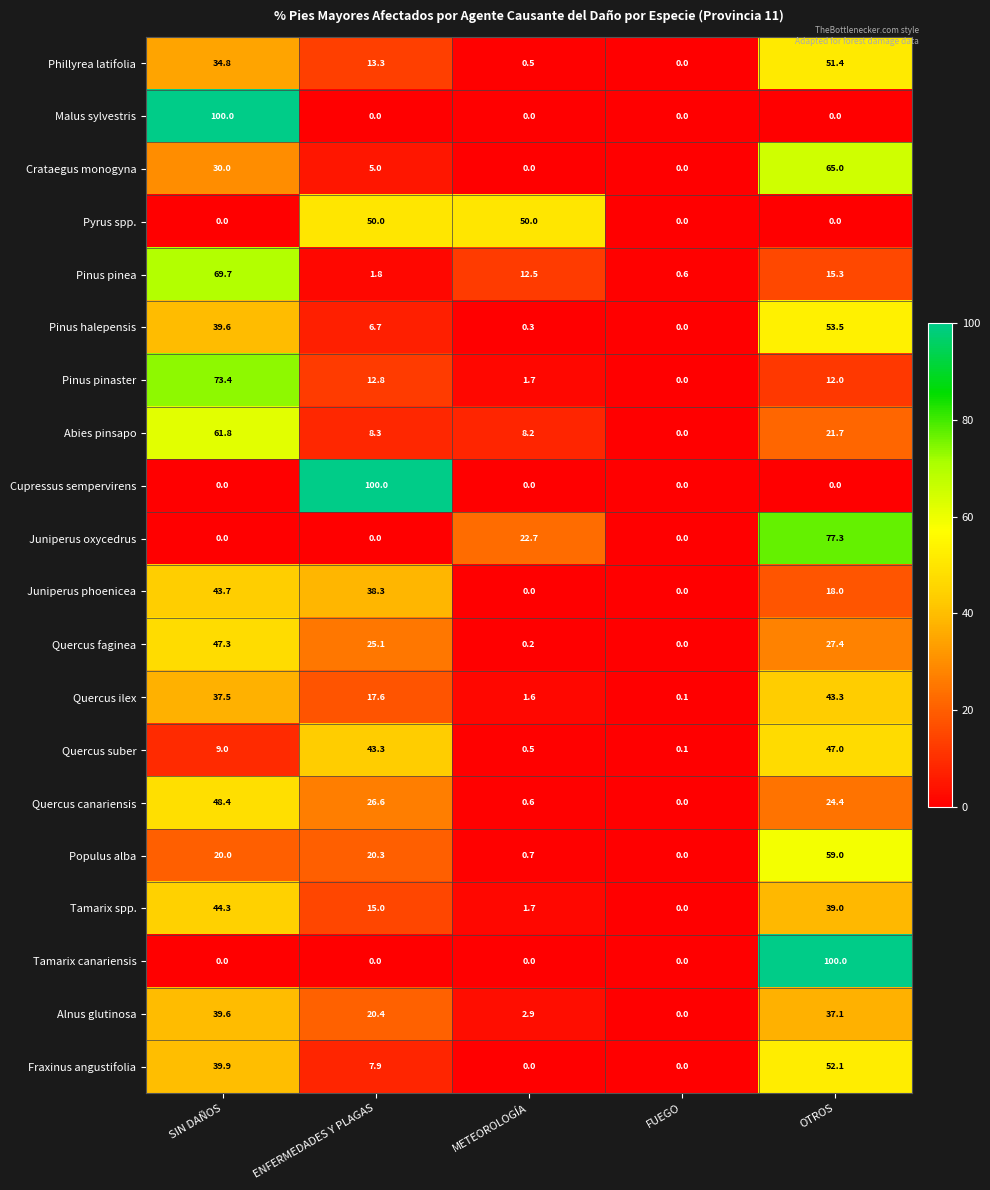

What is the spread (max minus min) of values at OTROS?

100.0